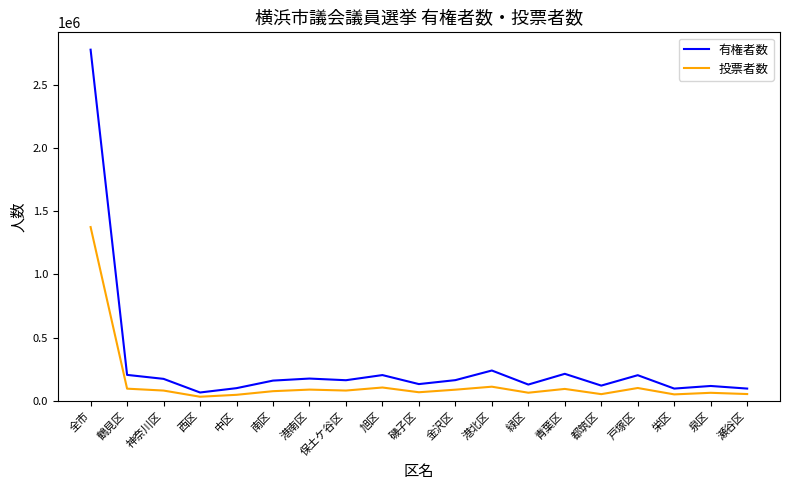

True or false: 有権者数 and 投票者数 cross at least once.

False